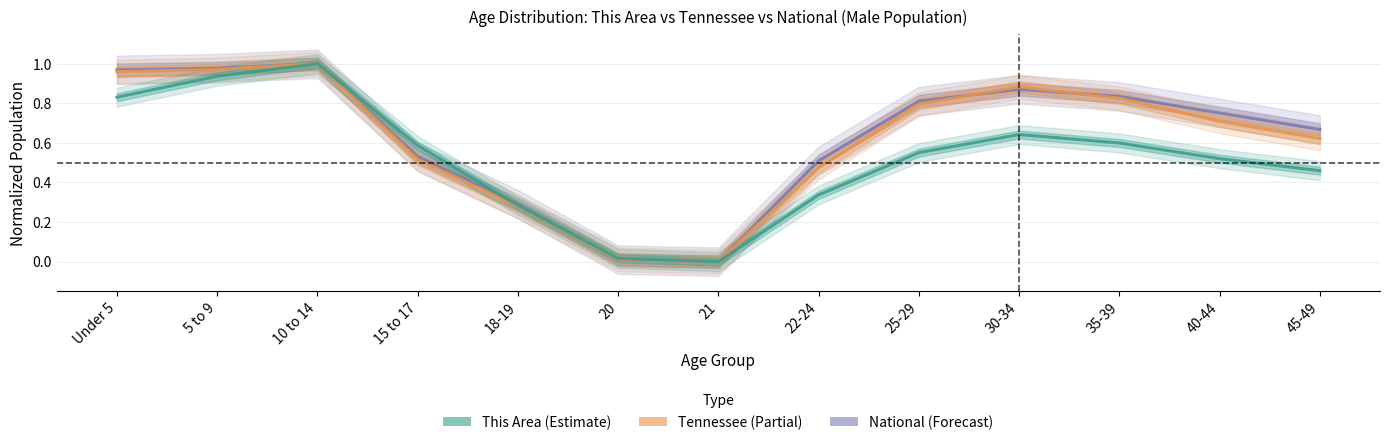

How many interior local valleys does the National series have?

1